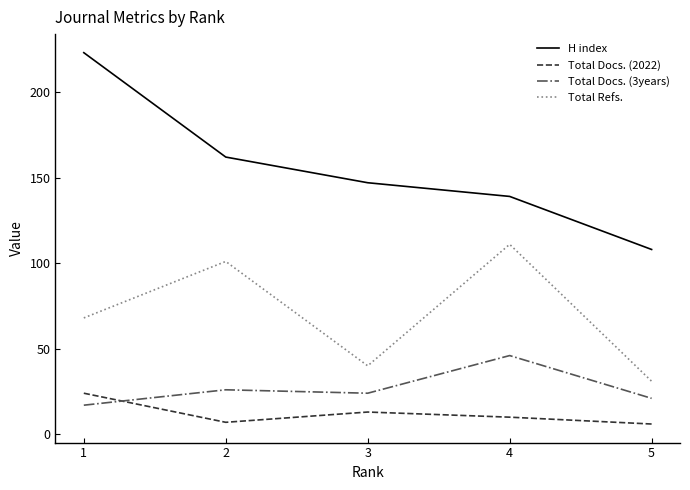

Which category has the highest value in the Total Refs. series?

4